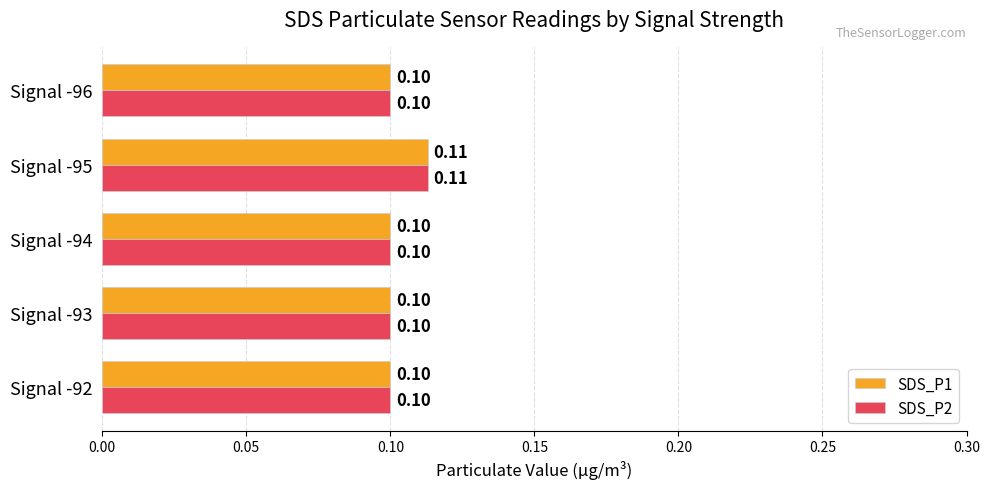

What is the maximum value shown in the chart?

0.1